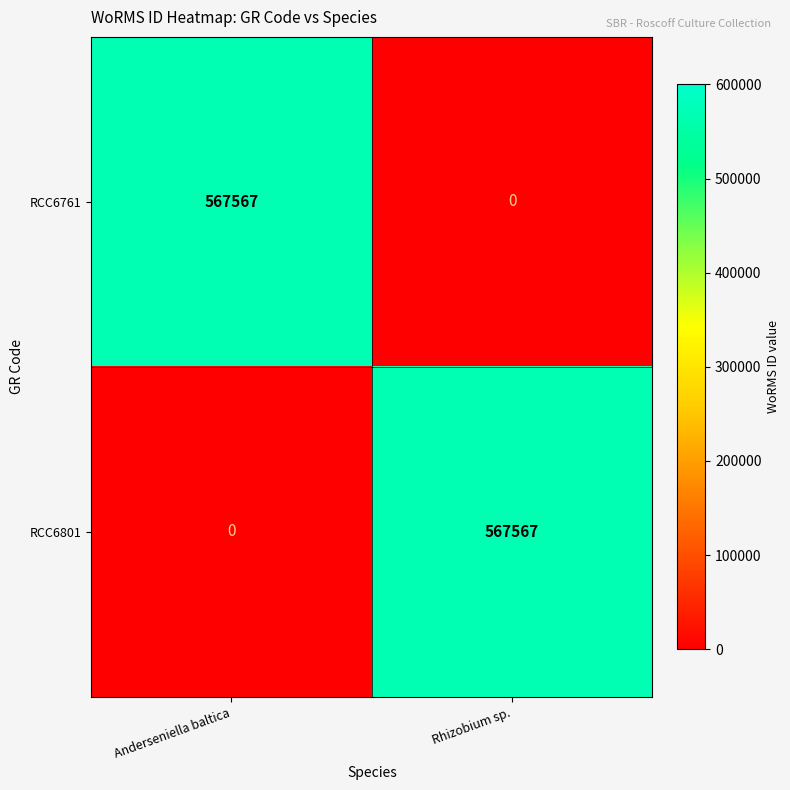

Reading right to left, what are all the values shown in this chart?

RCC6761: 0	567567
RCC6801: 567567	0